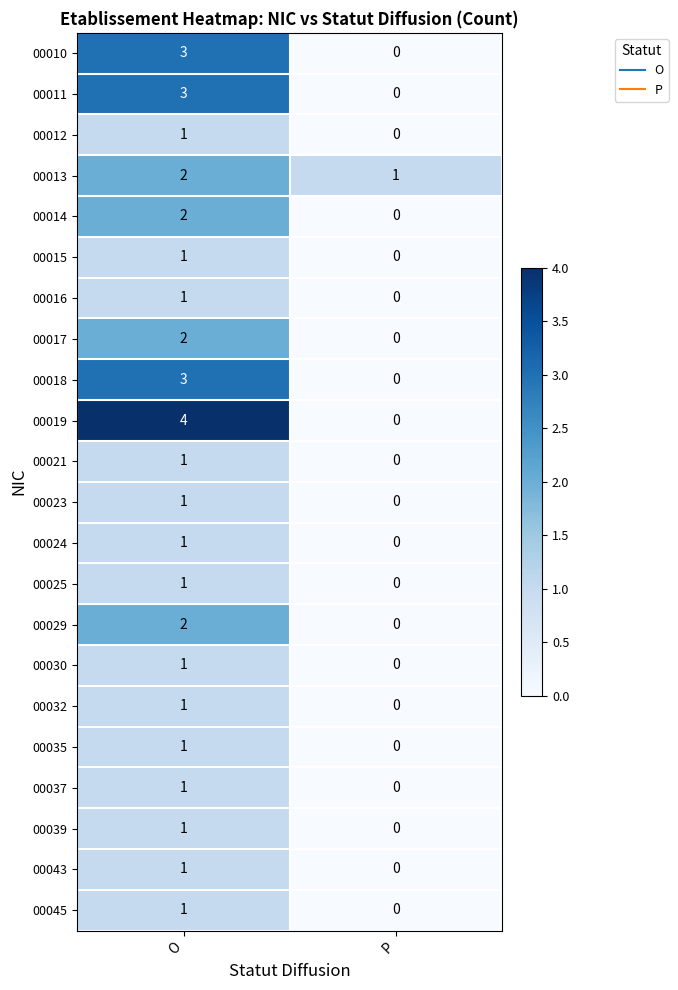

What is the maximum value shown in the chart?

4